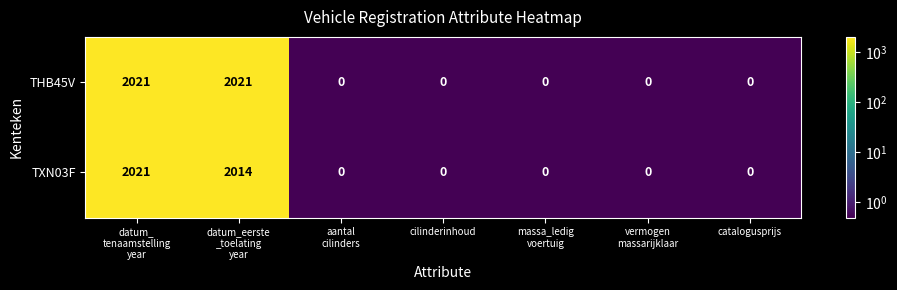

Rank the series by their average value, from lowest to highest.

TXN03F, THB45V